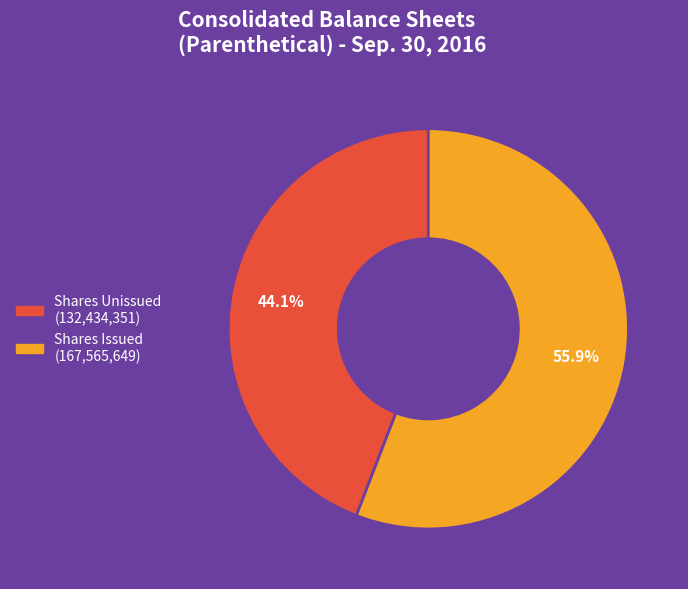

Is there a majority slice in this chart?

Yes